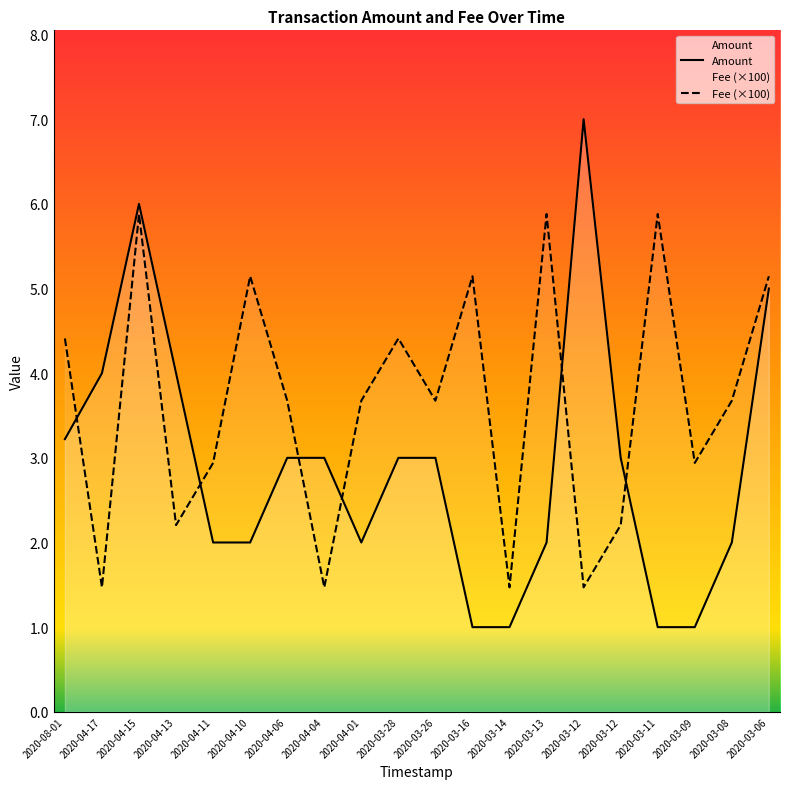

Which series ends up on top after the final intersection of Amount and Fee?

Fee